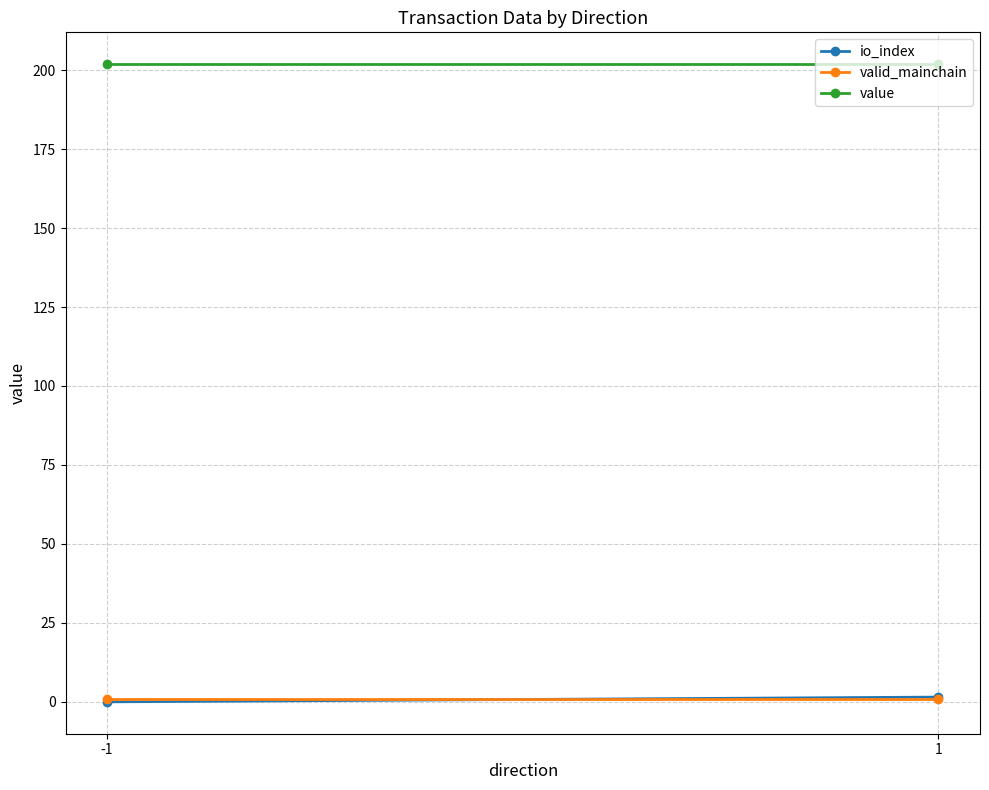

How many positive values does the io_index series have?

1